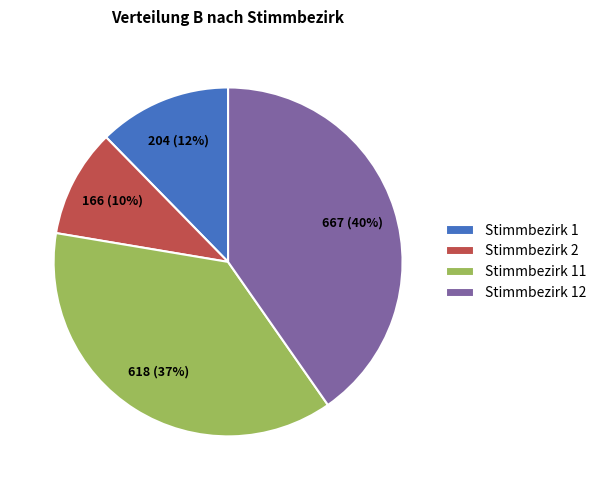

To the nearest percent, what portion does Stimmbezirk 12 represent?

40%